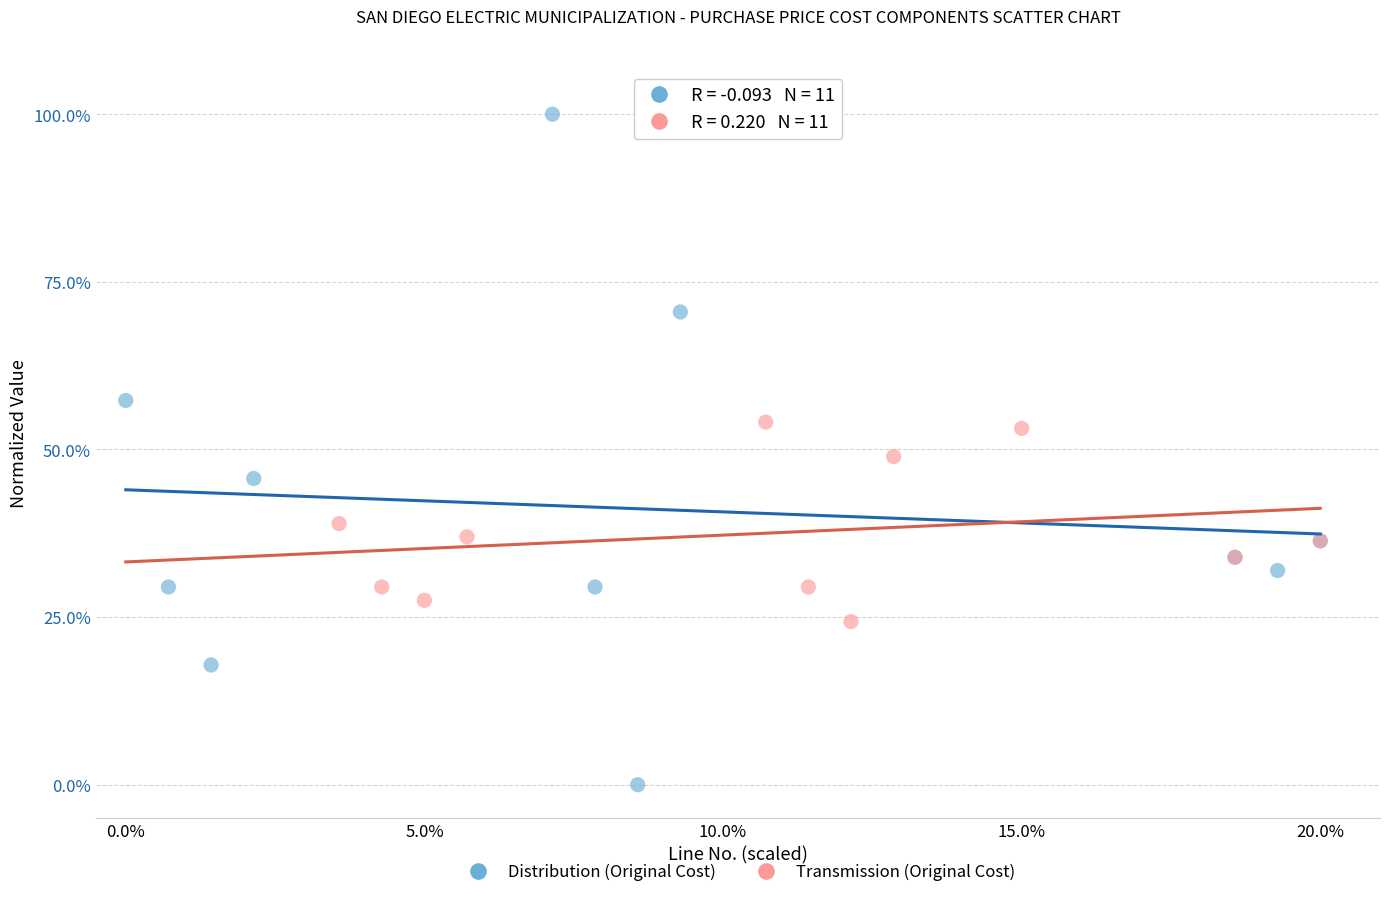

What are all the series names shown in the legend?

Distribution (Original Cost), Transmission (Original Cost)